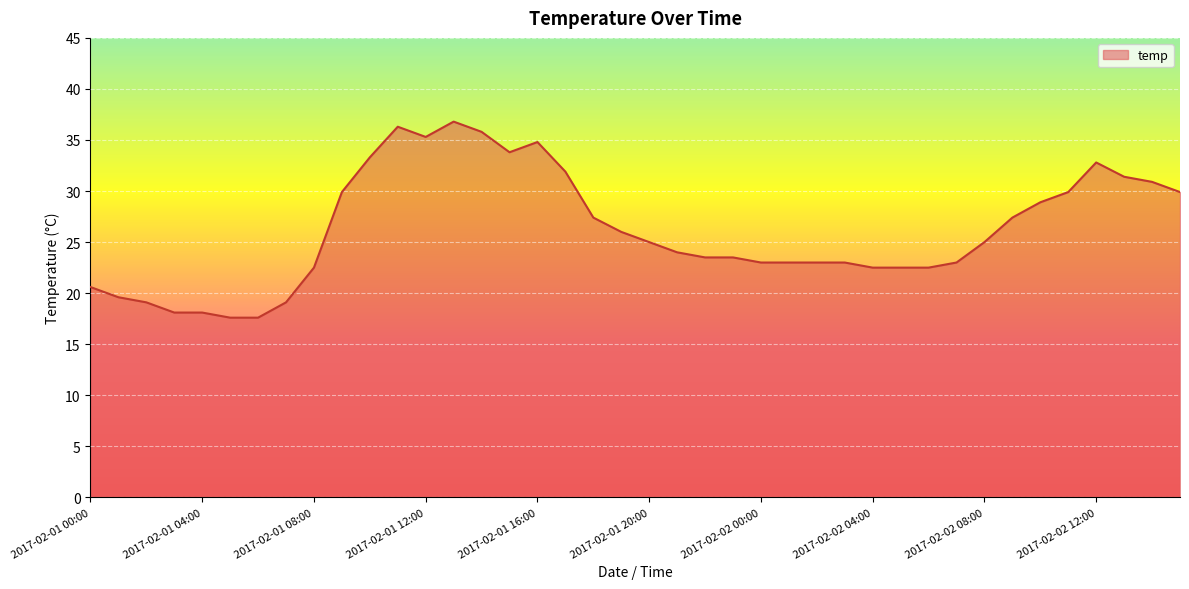

Count the number of categories in the chart.

40